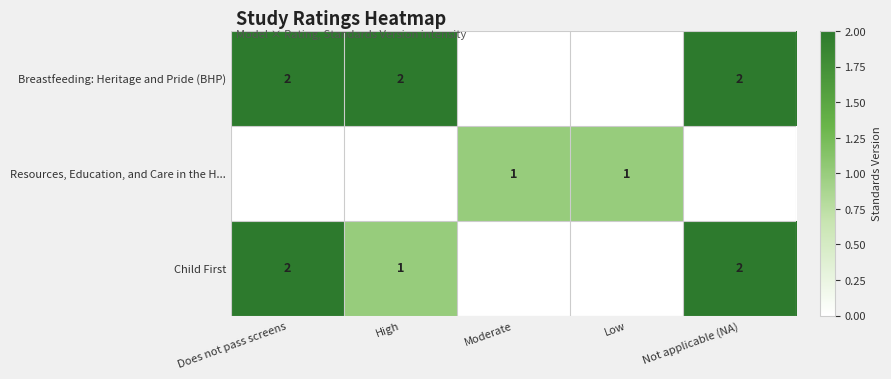

Which category has the lowest value across all series?

Moderate